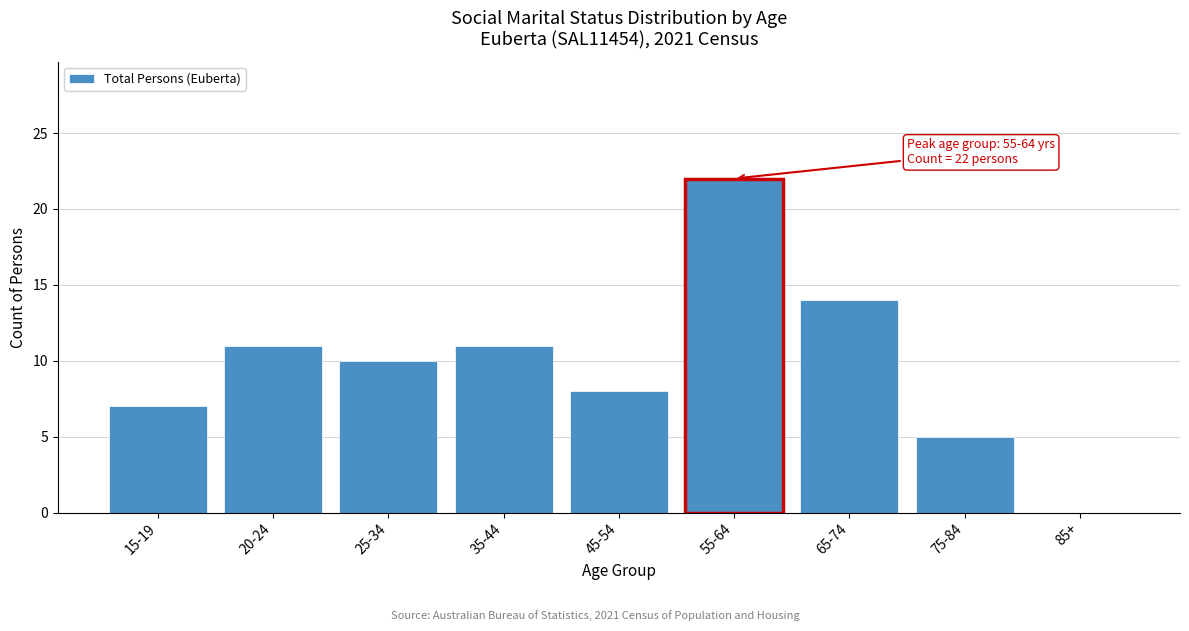

Reading left to right, transcribe all the data shown in this chart.

15-19=7	20-24=11	25-34=10	35-44=11	45-54=8	55-64=22	65-74=14	75-84=5	85+=0